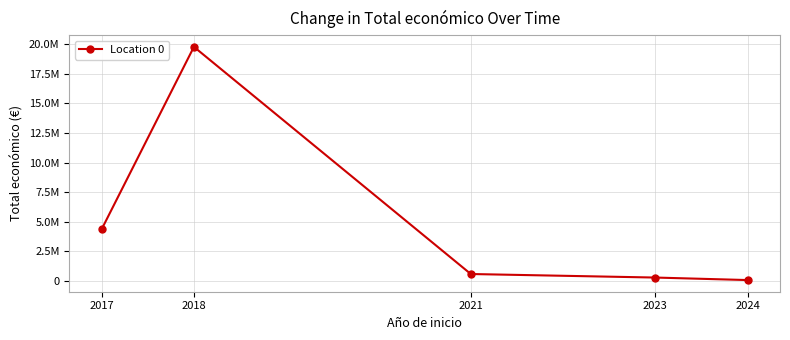

What is the sum of all values?

25133836